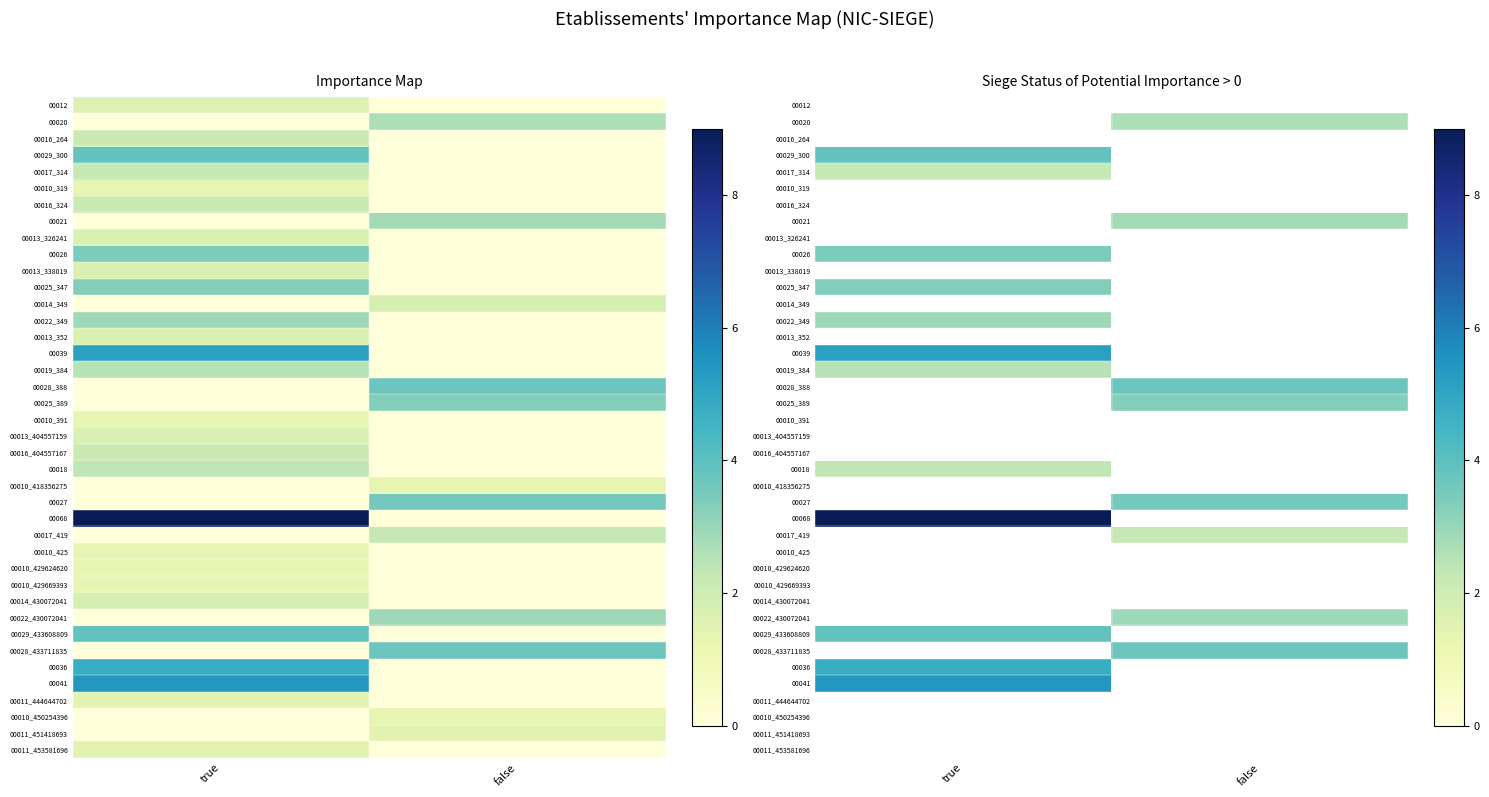

At which label does 00013_352 reach its peak?

true